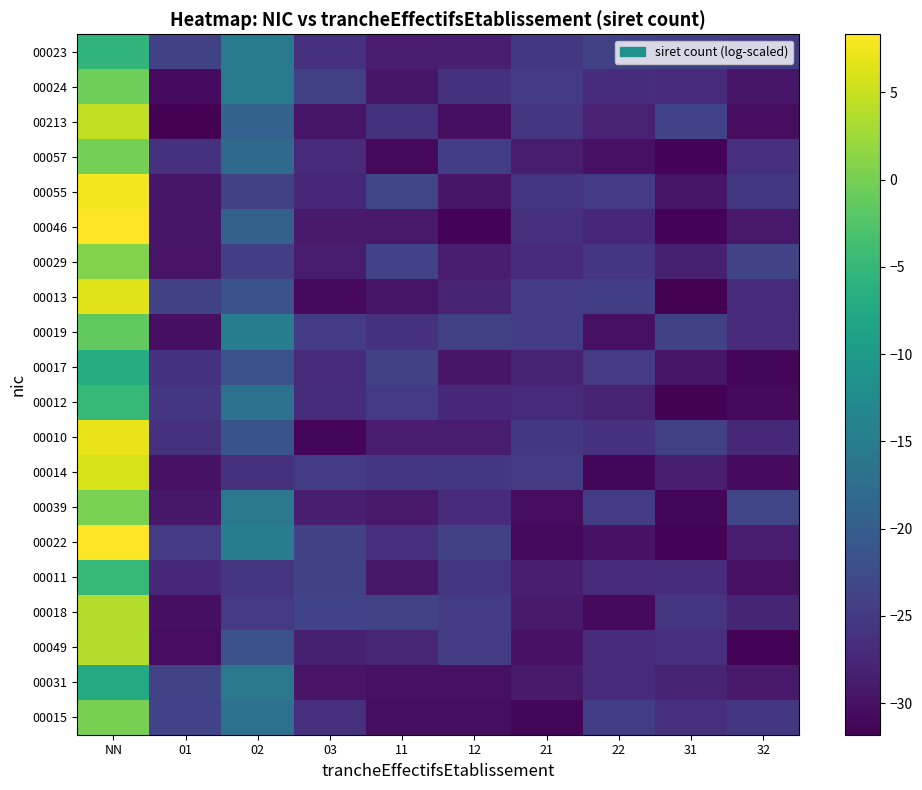

List the series in order of their peak value, highest first.

00022, 00046, 00055, 00010, 00013, 00014, 00213, 00049, 00018, 00029, 00039, 00015, 00057, 00024, 00019, 00011, 00012, 00023, 00017, 00031